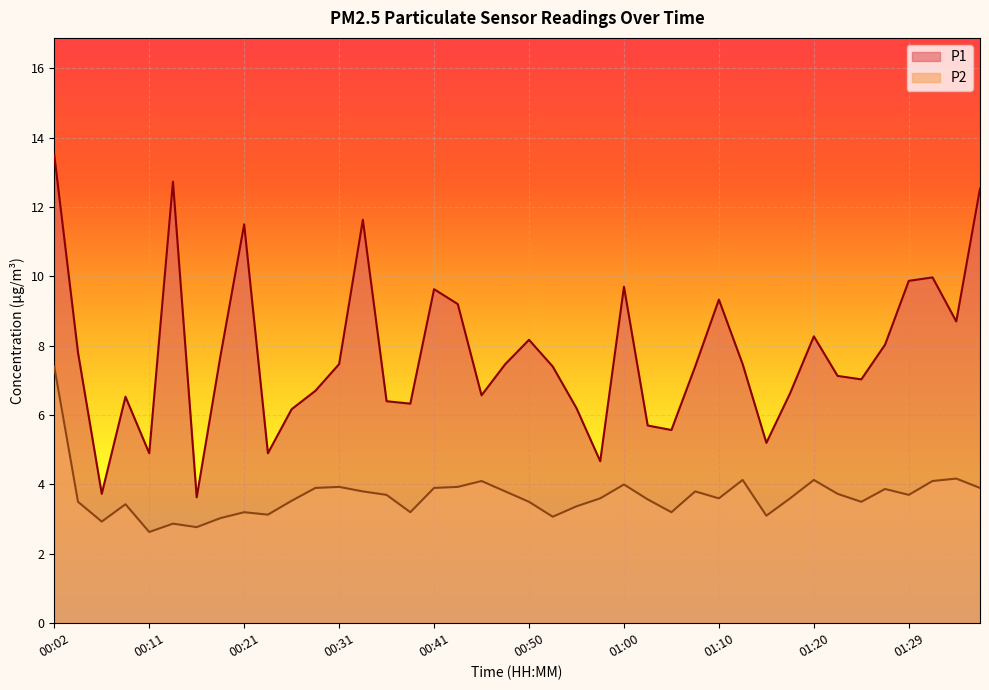

At which category does the chart reach its peak across all series?

00:02